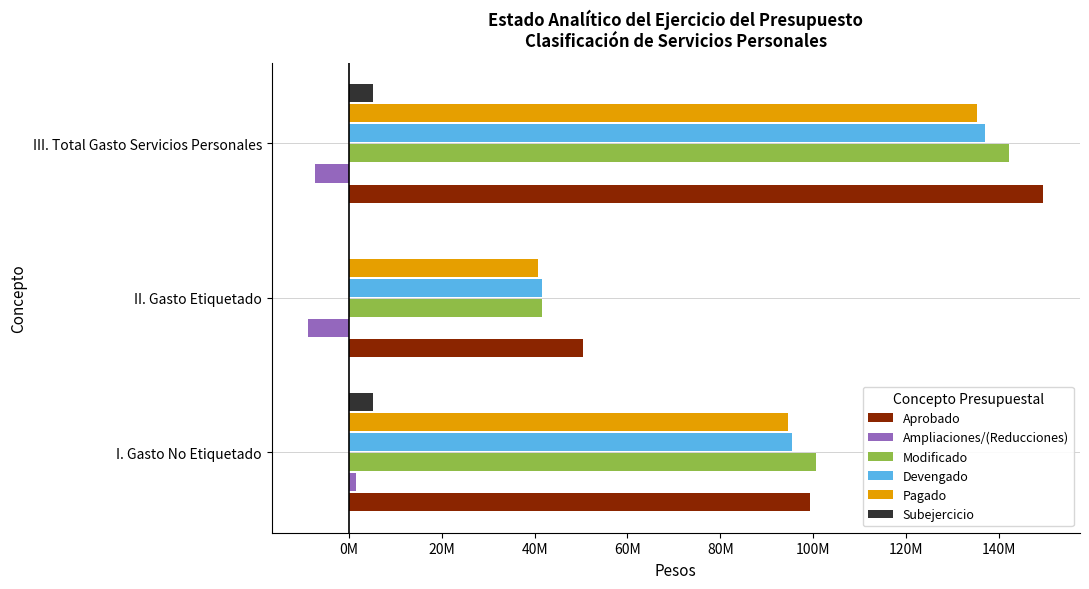

What is the highest value of the Pagado series?

135350843.1